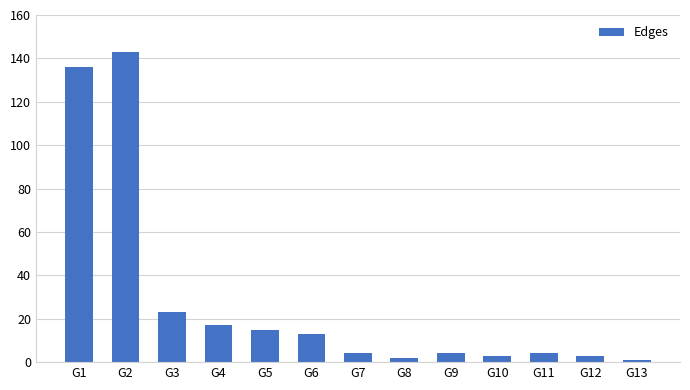

At which category does the chart reach its peak across all series?

G2